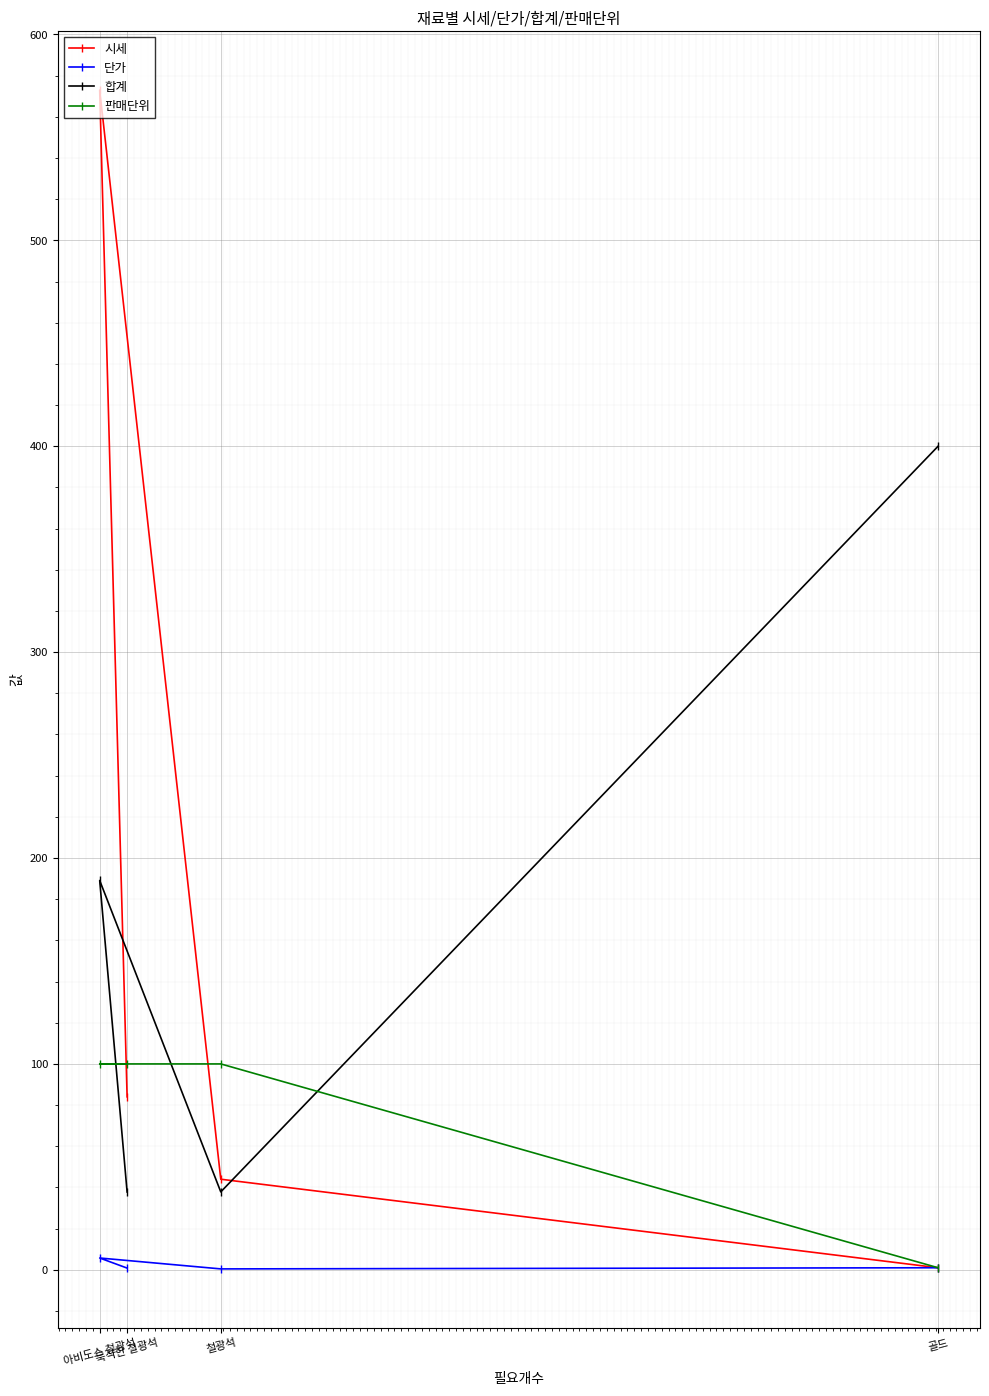

Reading right to left, what are all the values shown in this chart?

시세: 골드=1.0	철광석=44.0	아비도스 철광석=573.0	묵직한 철광석=84.0
단가: 골드=1.0	철광석=0.4	아비도스 철광석=5.7	묵직한 철광석=0.8
합계: 골드=400.0	철광석=37.8	아비도스 철광석=189.1	묵직한 철광석=37.8
판매단위: 골드=1.0	철광석=100.0	아비도스 철광석=100.0	묵직한 철광석=100.0